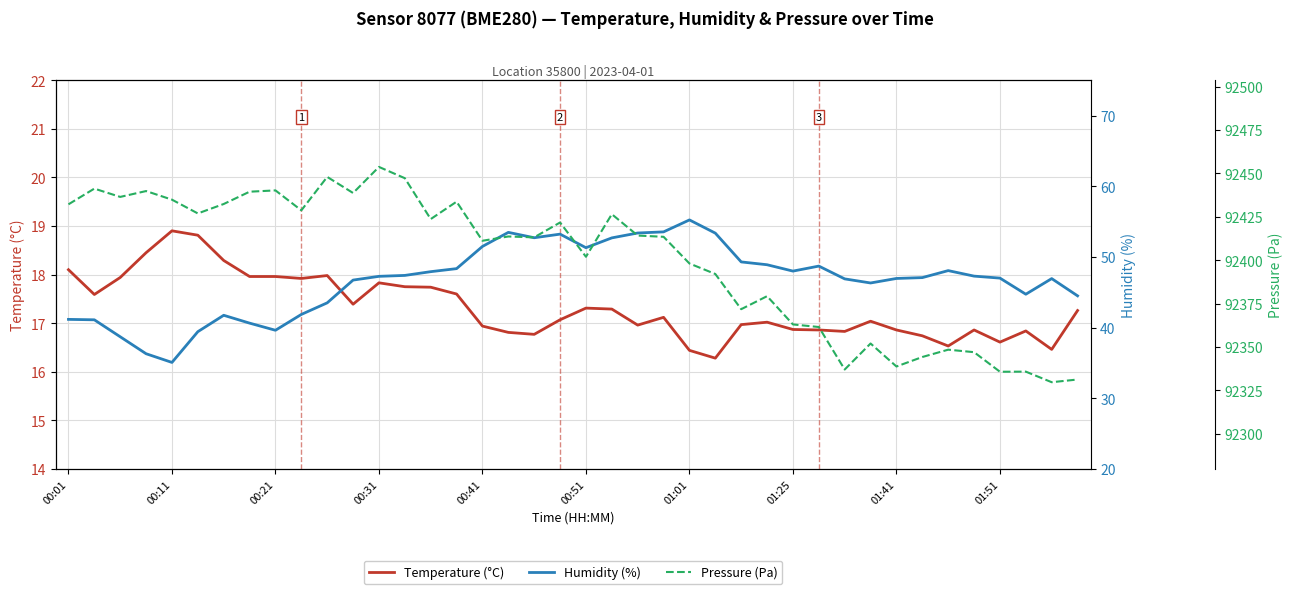

True or false: Temperature (°C) and Pressure (Pa) cross at least once.

False